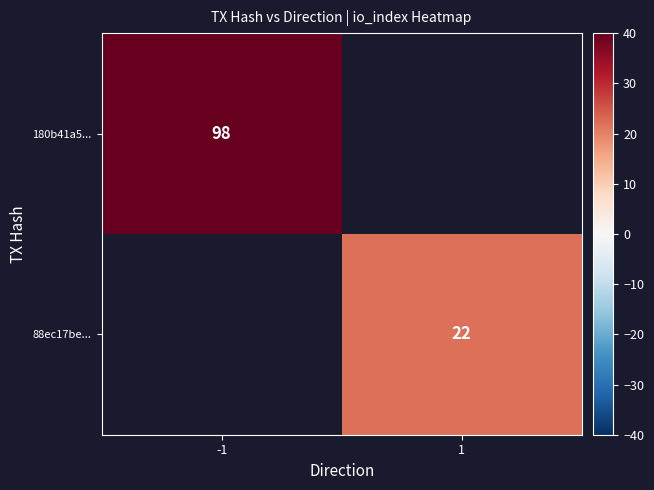

The value of 180b41a5... at -1 is 98. True or false?

True